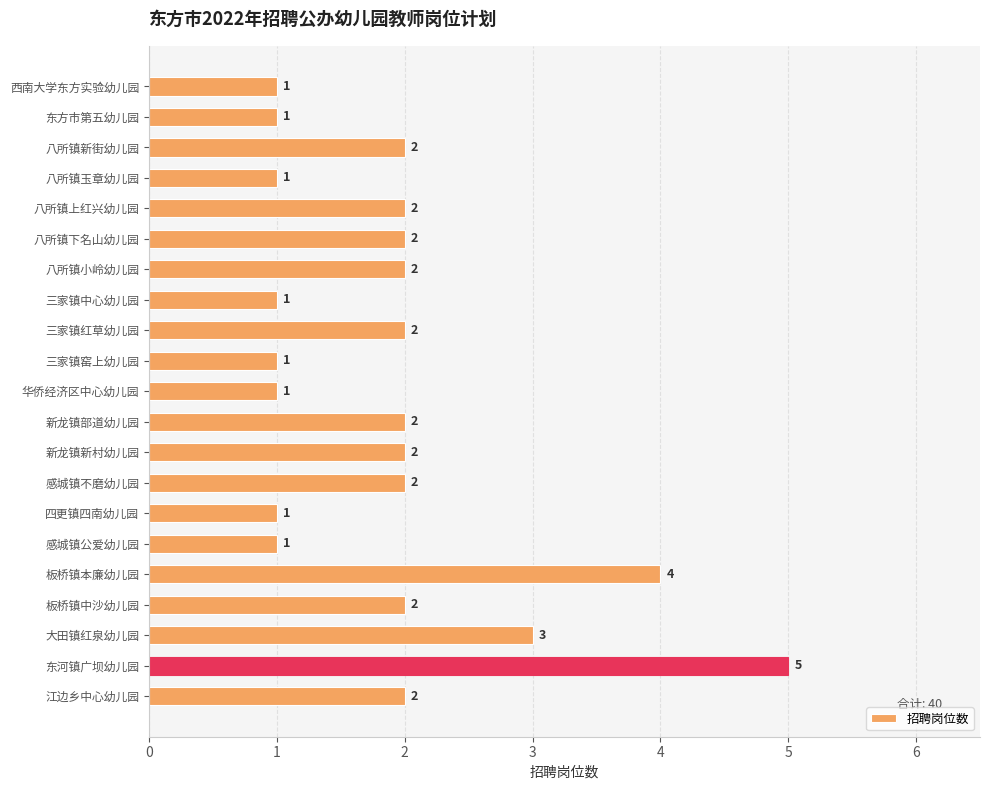

Between 西南大学东方实验幼儿园 and 板桥镇本廉幼儿园, which is larger?

板桥镇本廉幼儿园